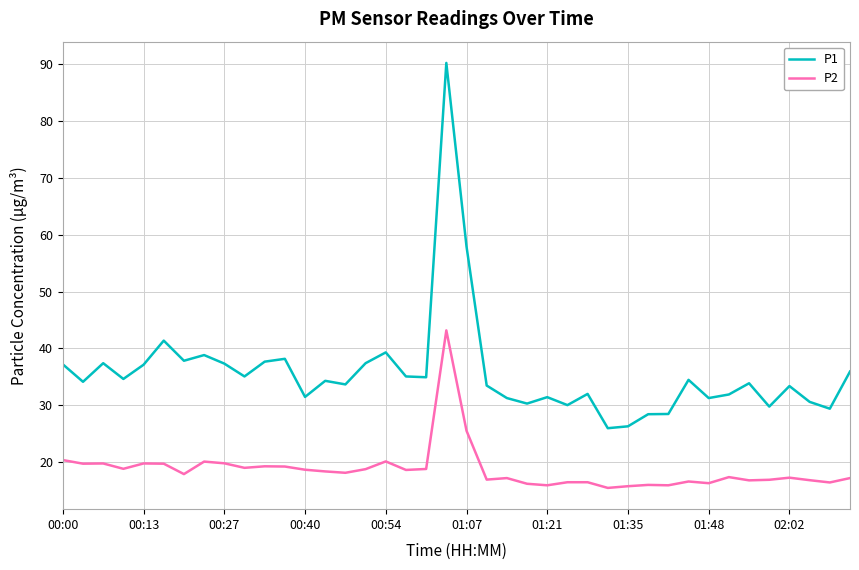

What is the maximum value shown in the chart?

90.2